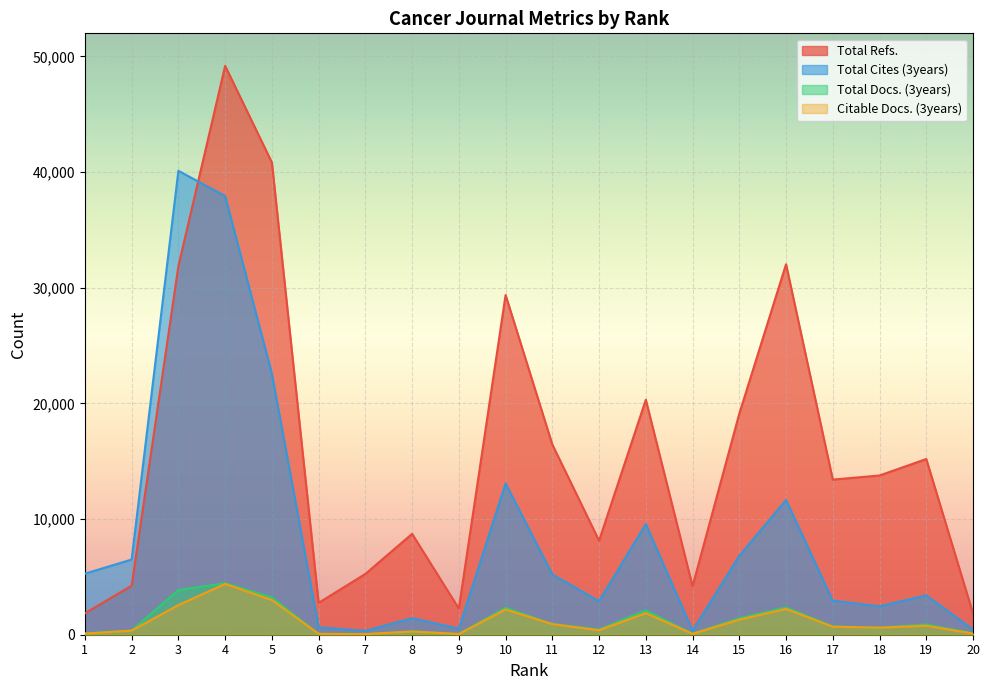

Is the value of Total Cites (3years) at 2 greater than the value of Total Refs. at 8?

No